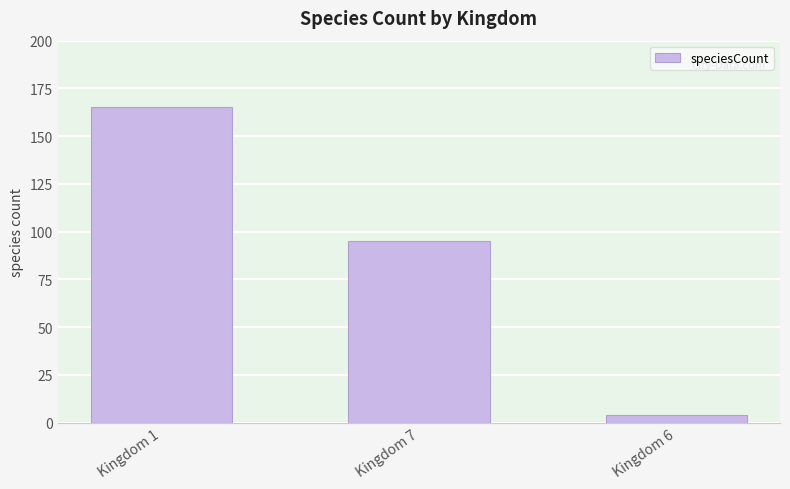

The value at Kingdom 6 is 4. True or false?

True